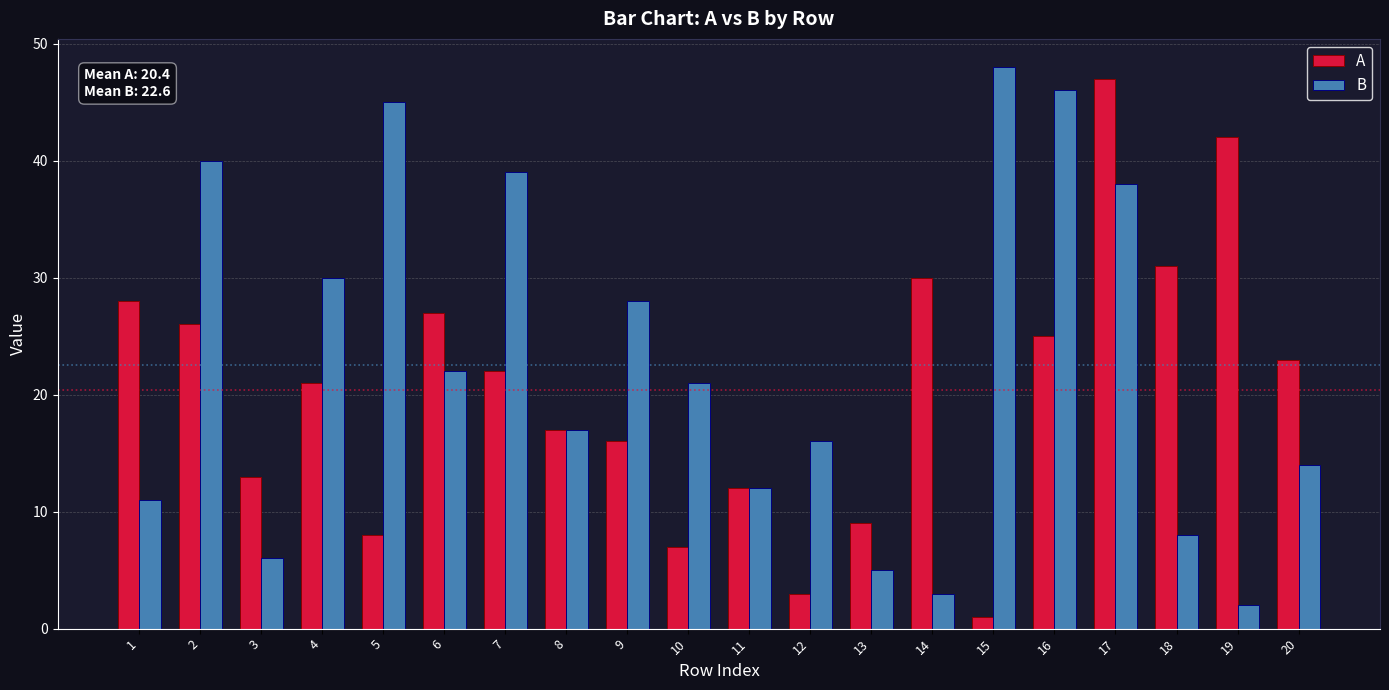

Which series has the largest total across all categories?

B